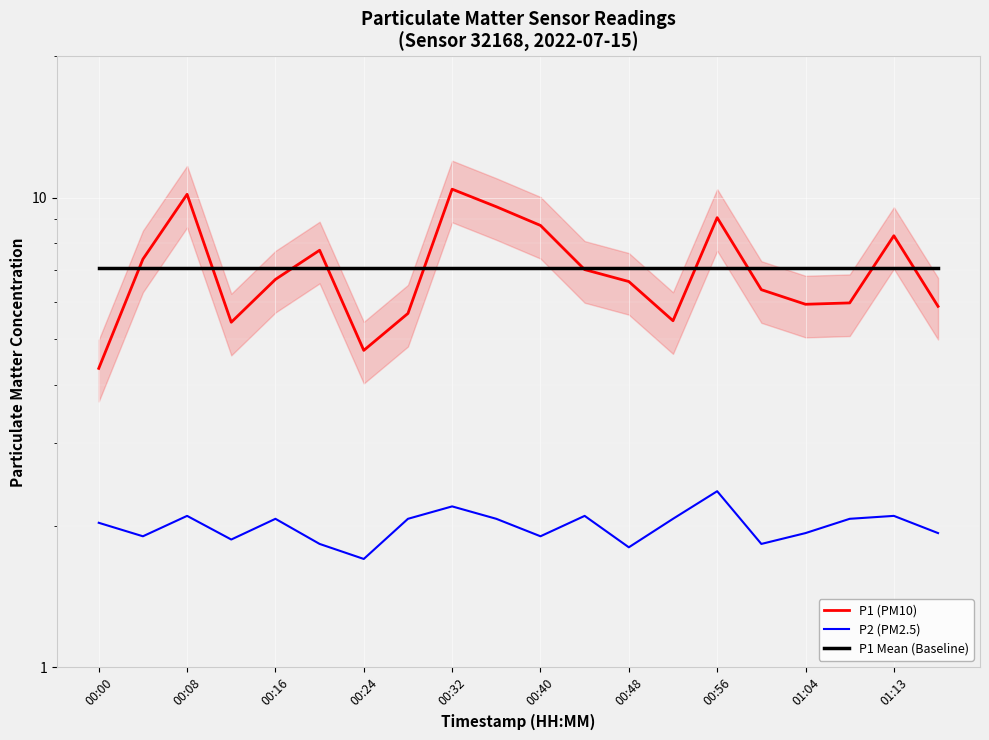

What is the difference between the P2 (PM2.5) values at 16 and 00:24?

0.1